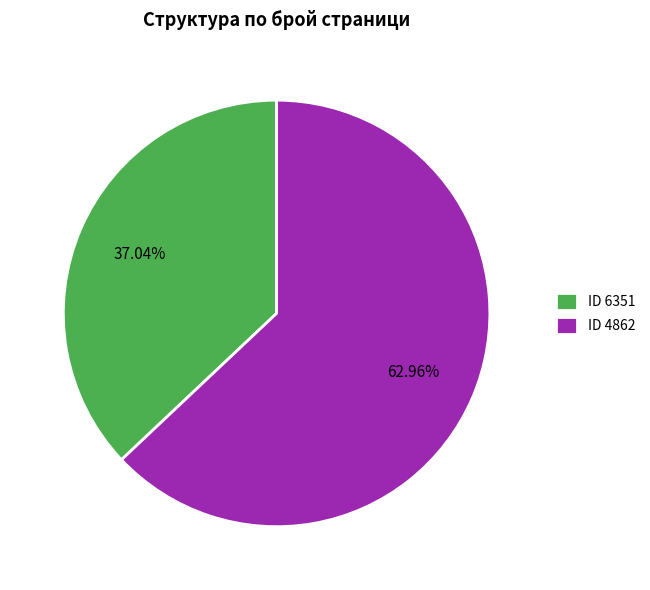

Between ID 4862 and ID 6351, which is larger?

ID 4862